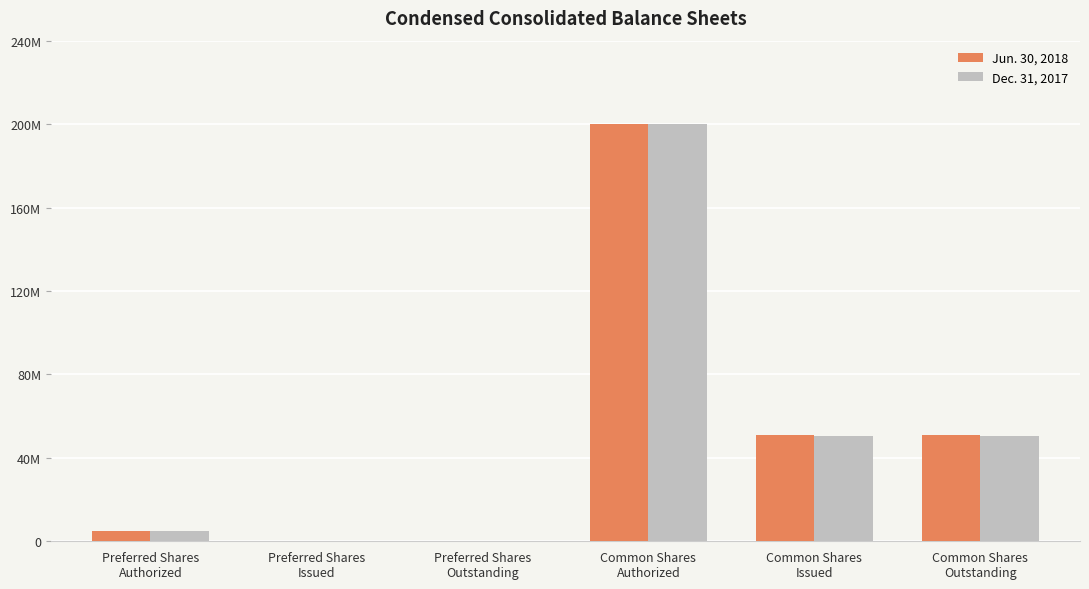

Are the bars grouped side by side (vs. stacked)?

Yes